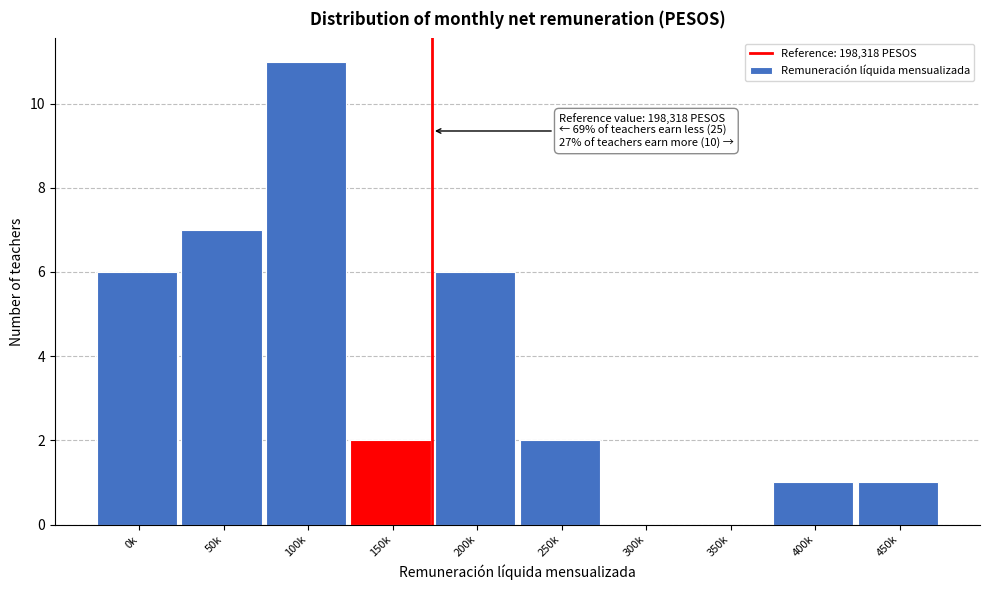

Reading right to left, transcribe all the data shown in this chart.

450k=1	400k=1	350k=0	300k=0	250k=2	200k=6	150k=2	100k=11	50k=7	0k=6